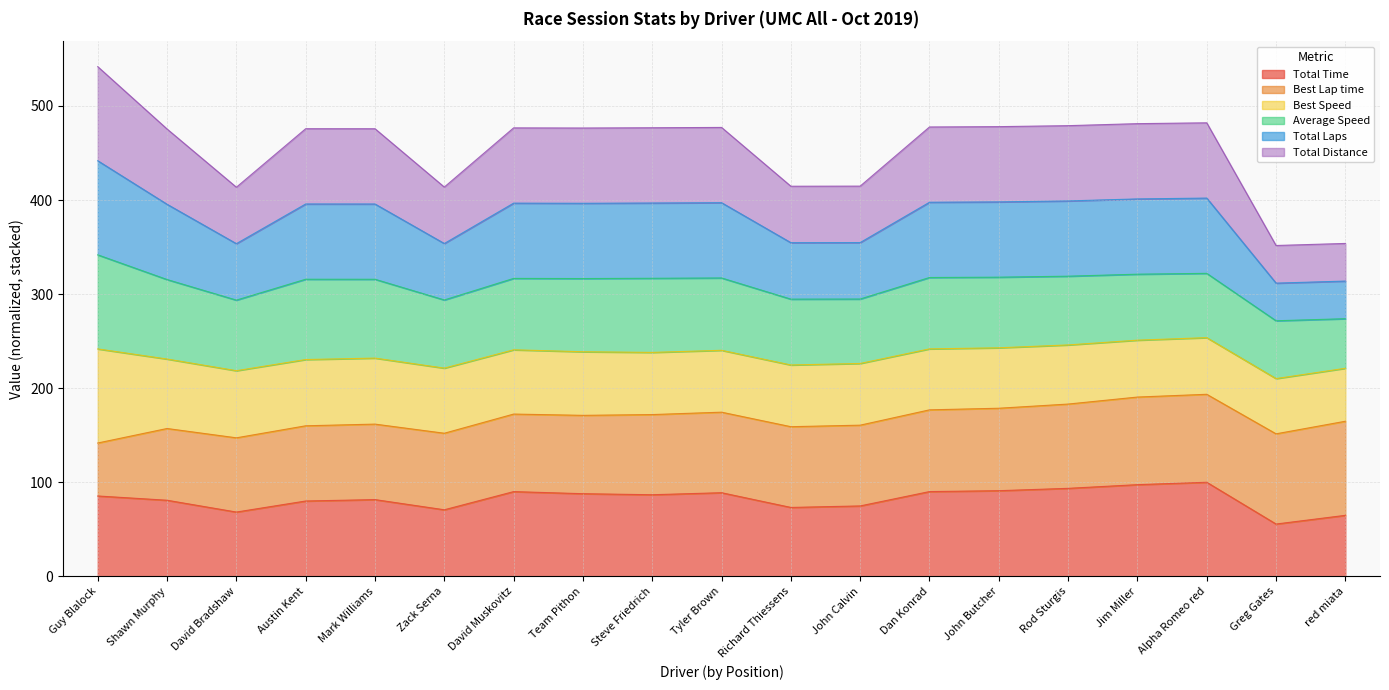

Does the chart have visible grid lines?

Yes